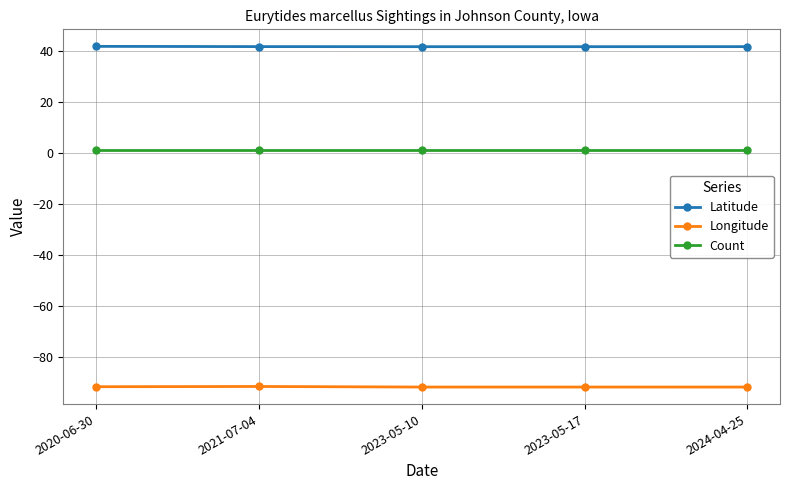

True or false: Count and Latitude intersect in this chart.

False